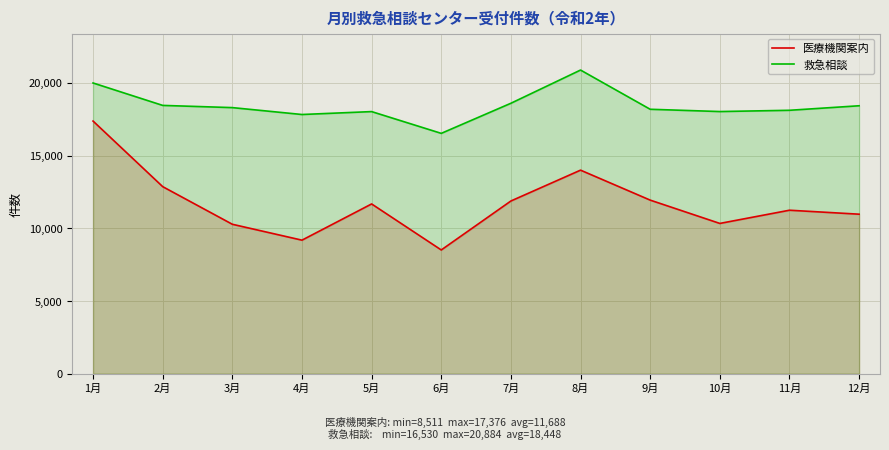

What is the sum of the 医療機関案内 values at 5月 and 7月?

23555